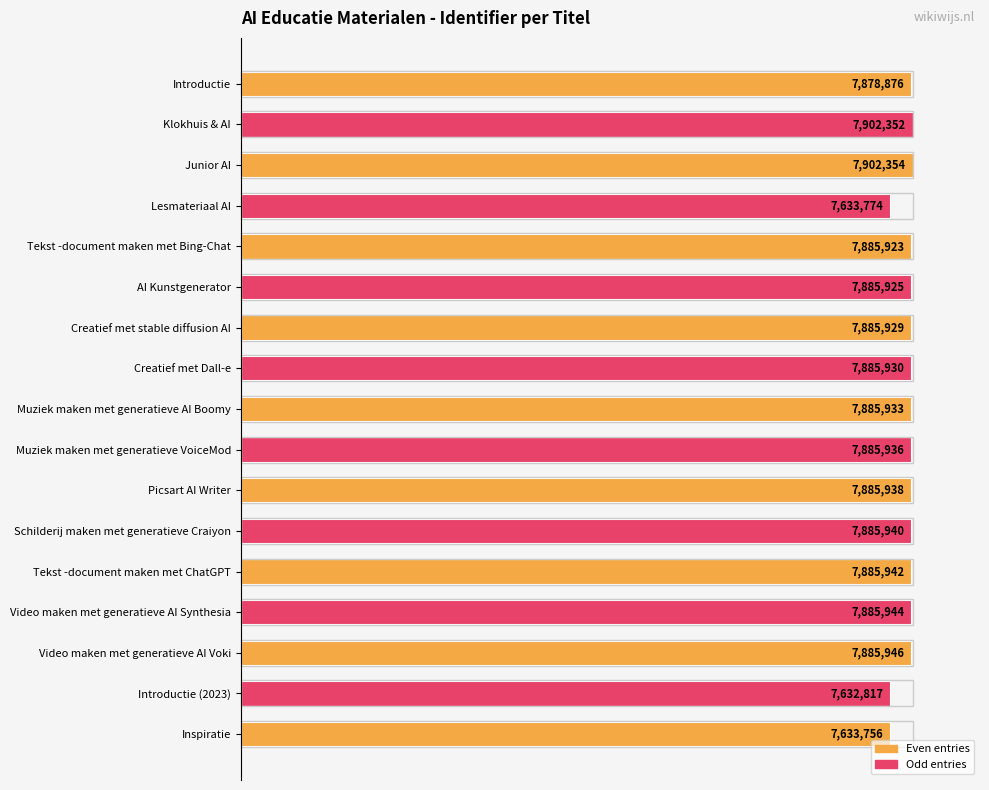

How many bars are there in total?

17